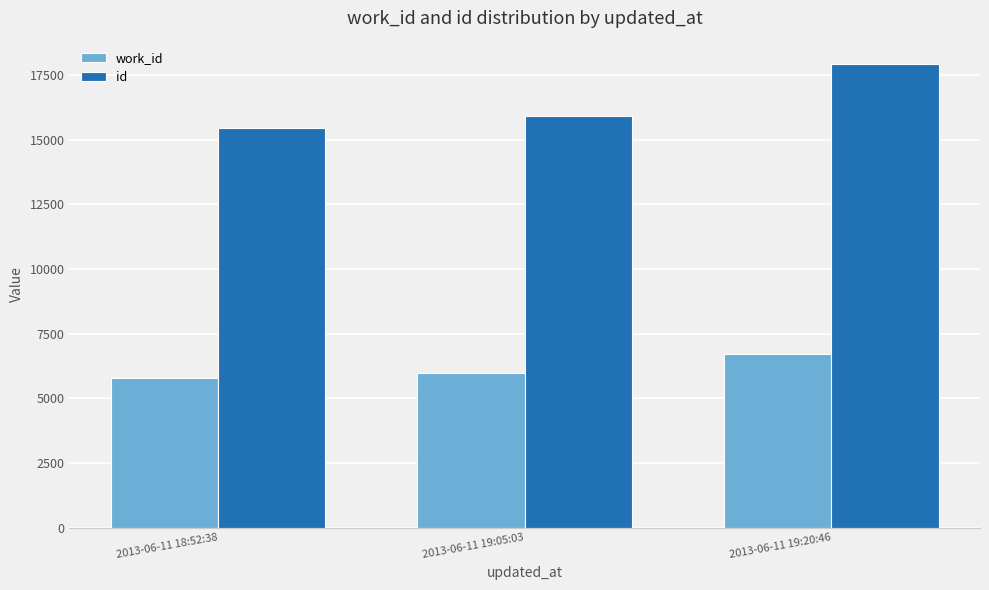

List the labels in order of work_id value, smallest first.

2013-06-11 18:52:38, 2013-06-11 19:05:03, 2013-06-11 19:20:46